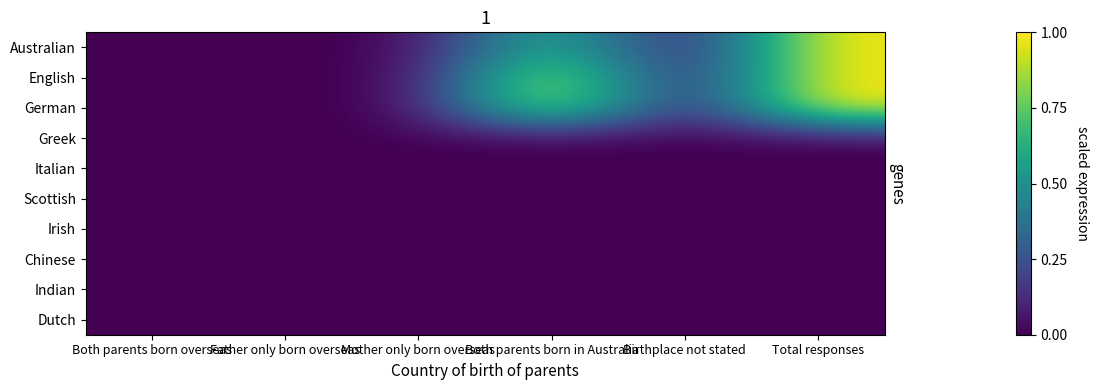

Between Both parents born overseas and Birthplace not stated, which series saw the biggest shift?

Australian